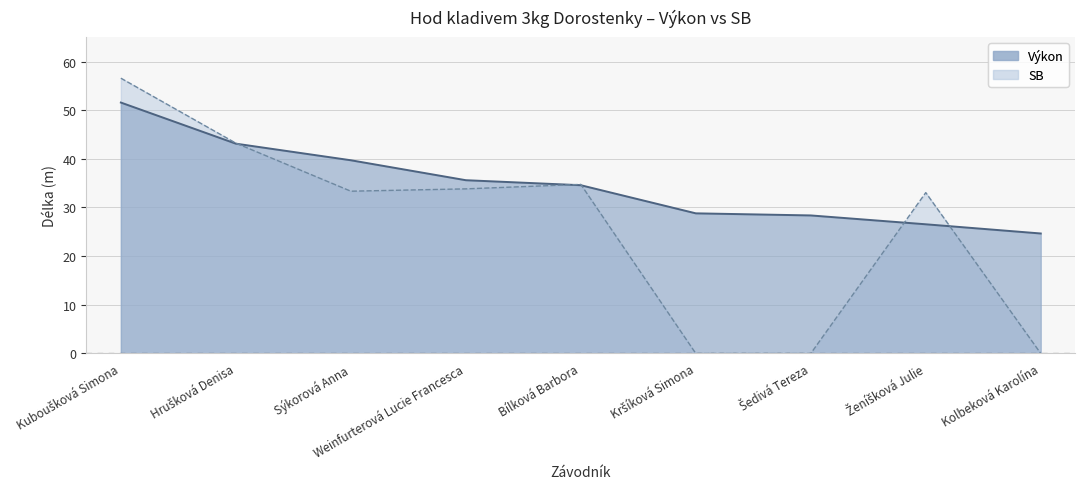

What is the difference between the maximum and minimum values in the Výkon series?

26.9